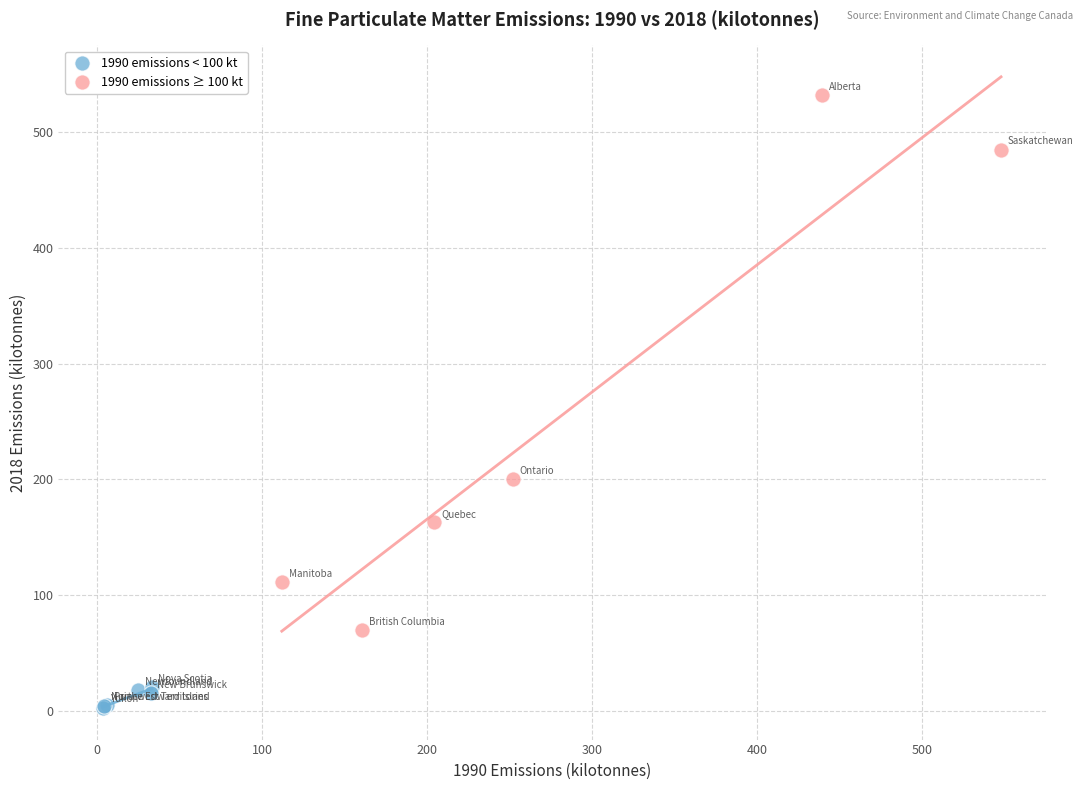

What are all the series names shown in the legend?

1990 emissions < 100 kt, 1990 emissions ≥ 100 kt